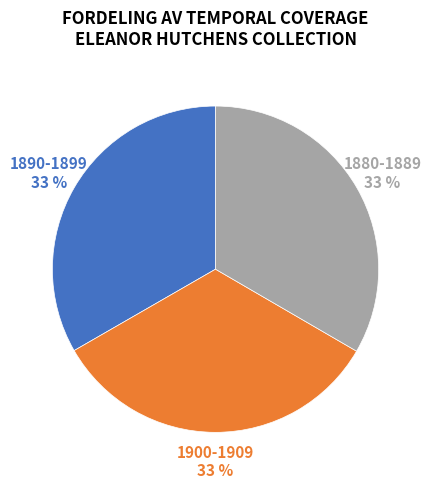

How many slices are in this pie chart?

3